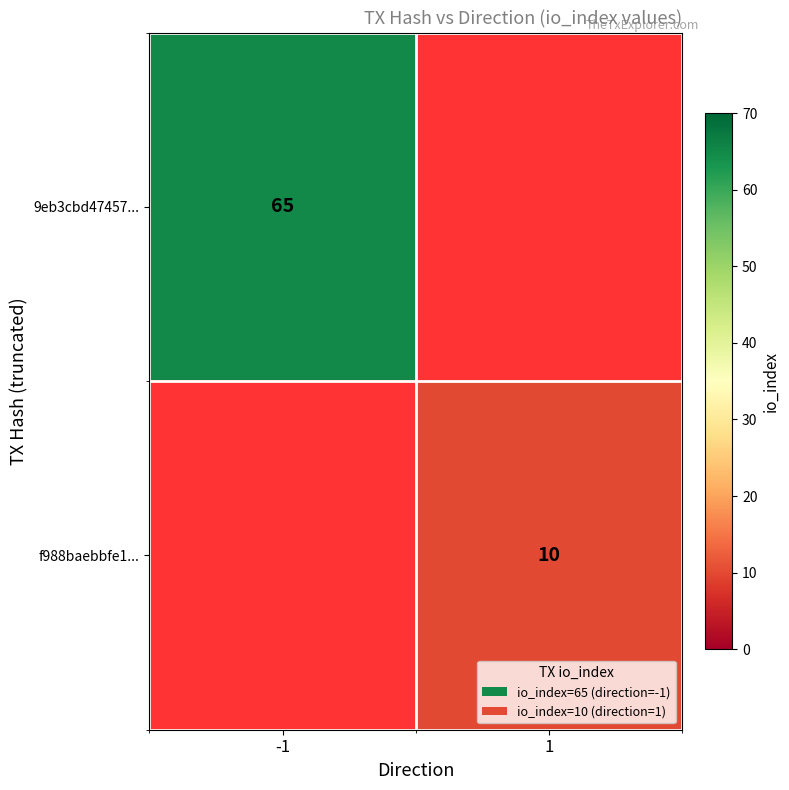

Is the value of f988baebbfe1... at 1 greater than the value of 9eb3cbd47457... at -1?

No